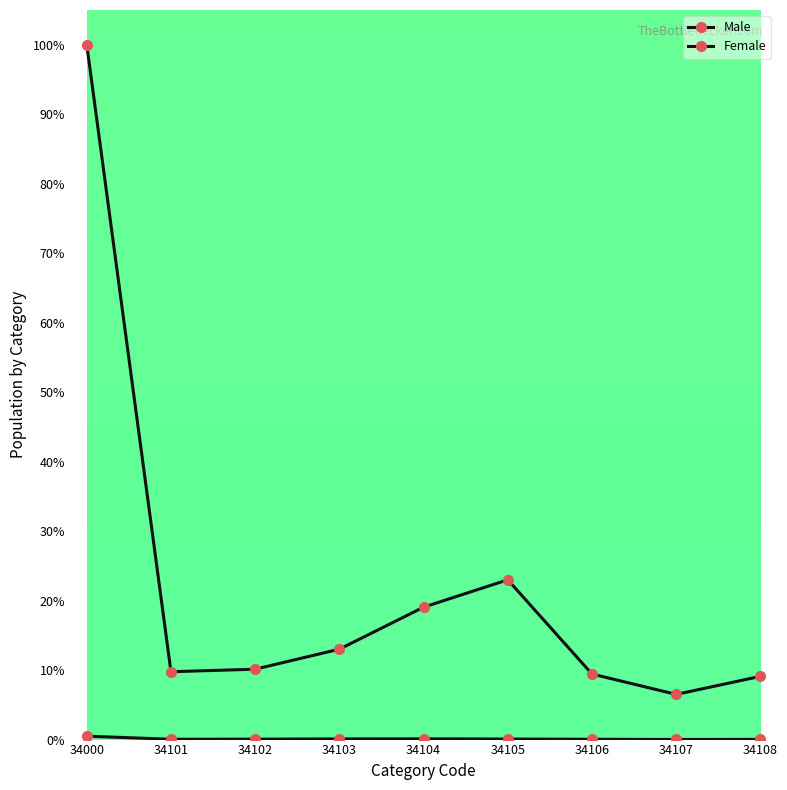

How many lines are shown in the chart?

2